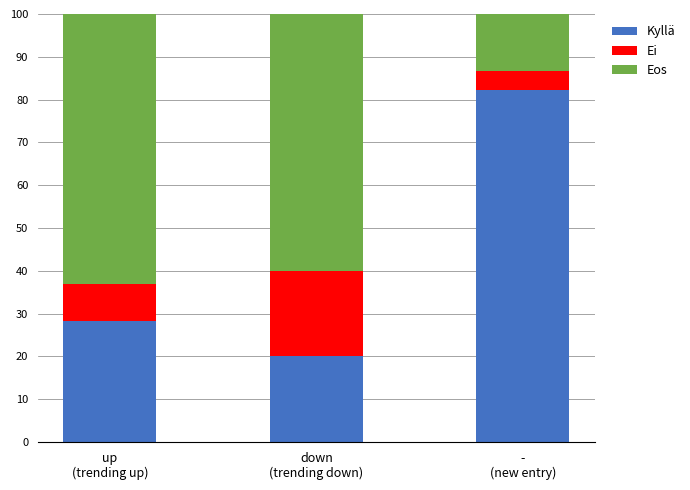

Reading right to left, list the values for the Kyllä series.

82.2	20.0	28.3